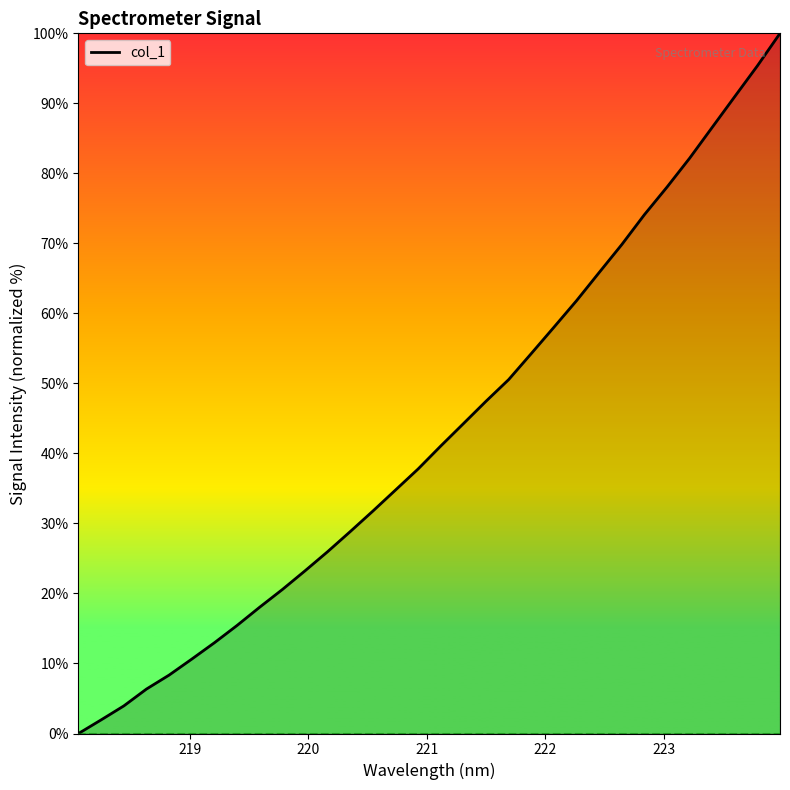

What is the maximum value shown in the chart?

100.0